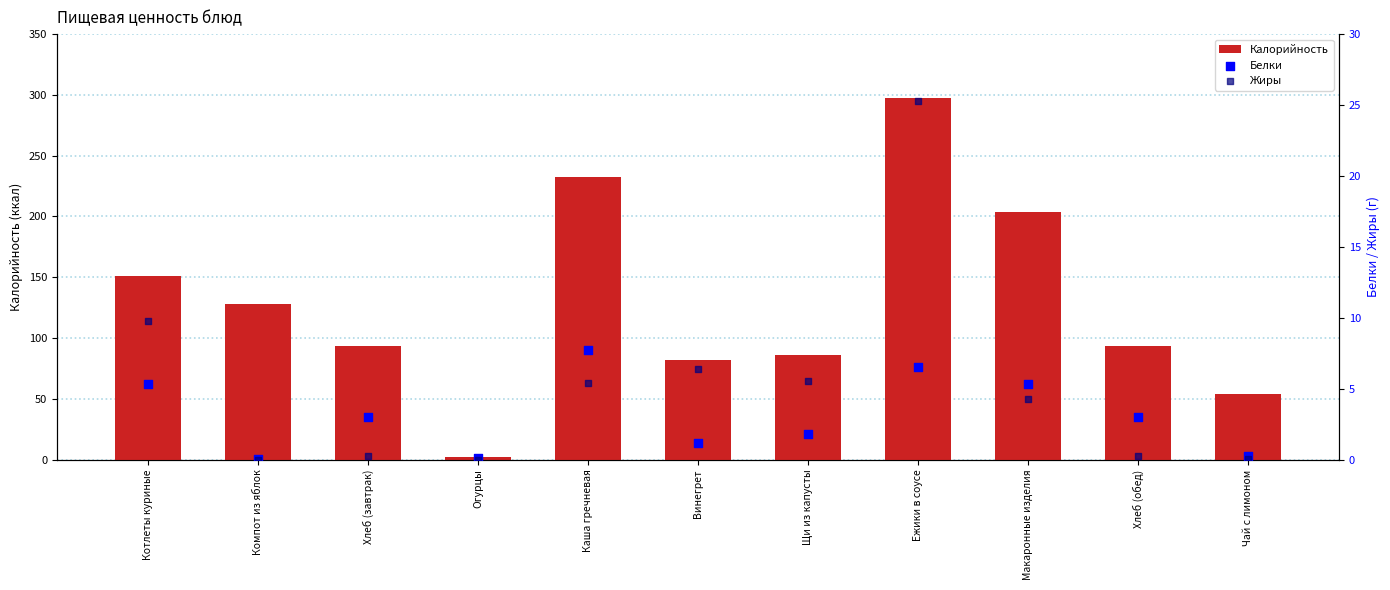

Which series contains the lowest Y value?

Жиры